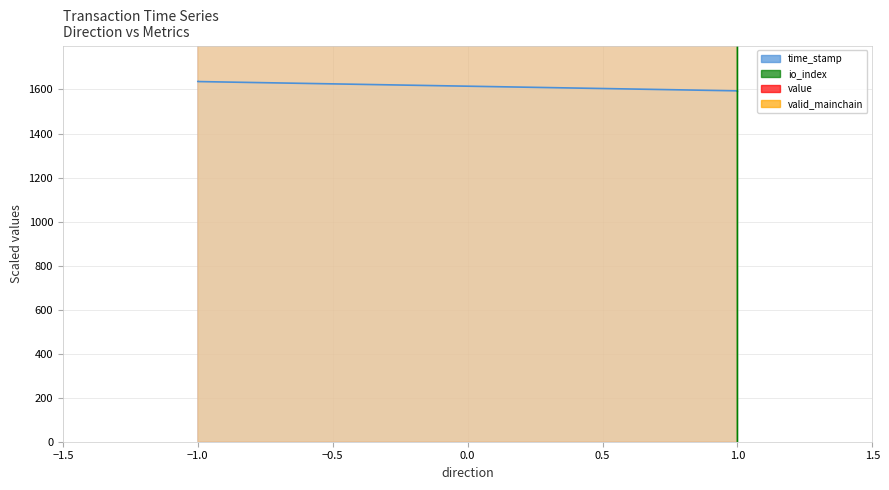

The value of io_index at 1 is 0.0. True or false?

True